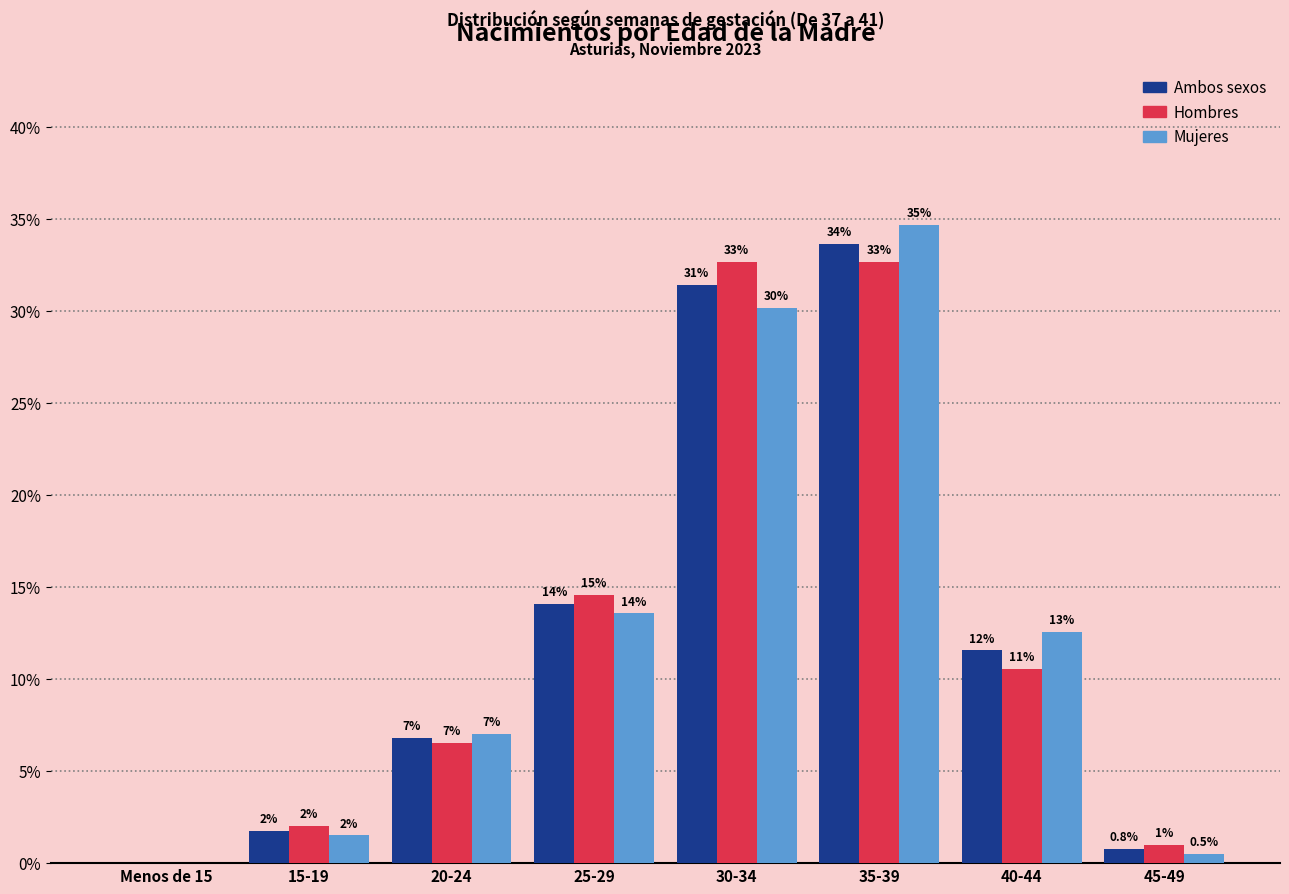

What is the maximum value shown in the chart?

34.7